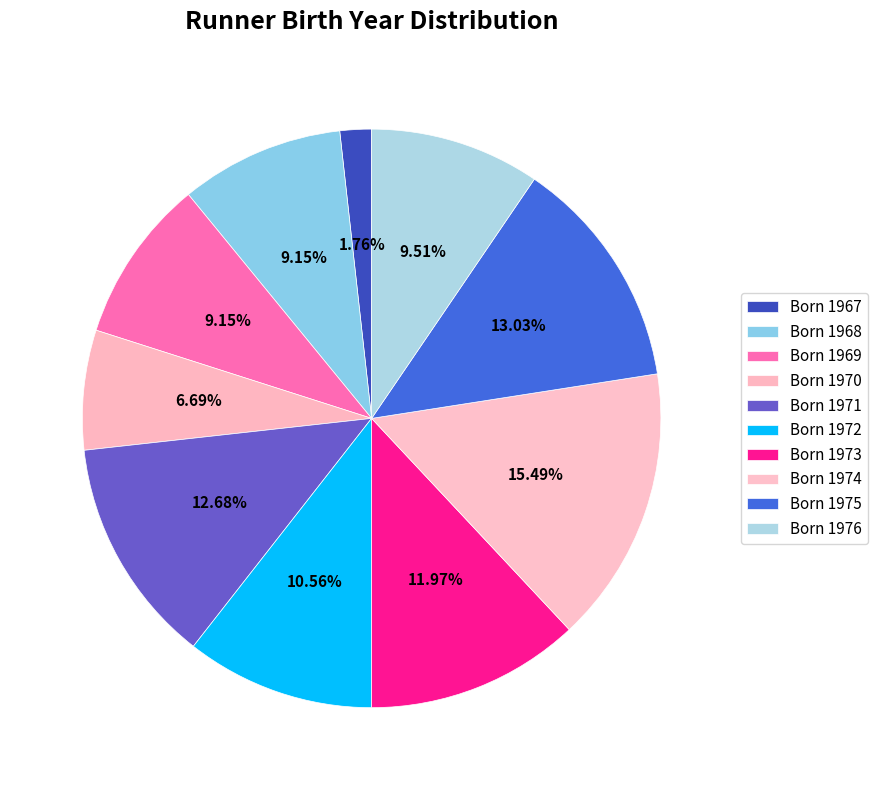

How many slices are in this pie chart?

10